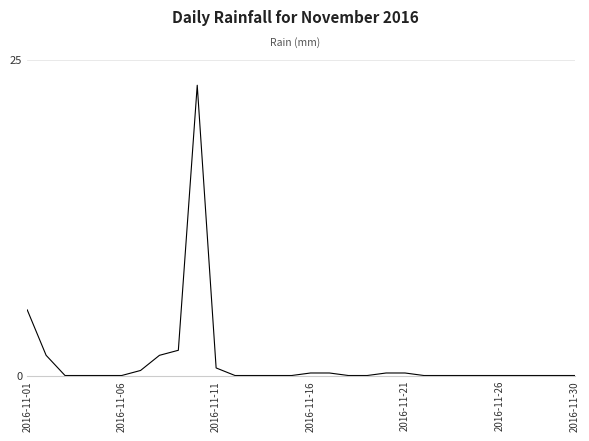

What is the difference between the maximum and minimum values?

23.0